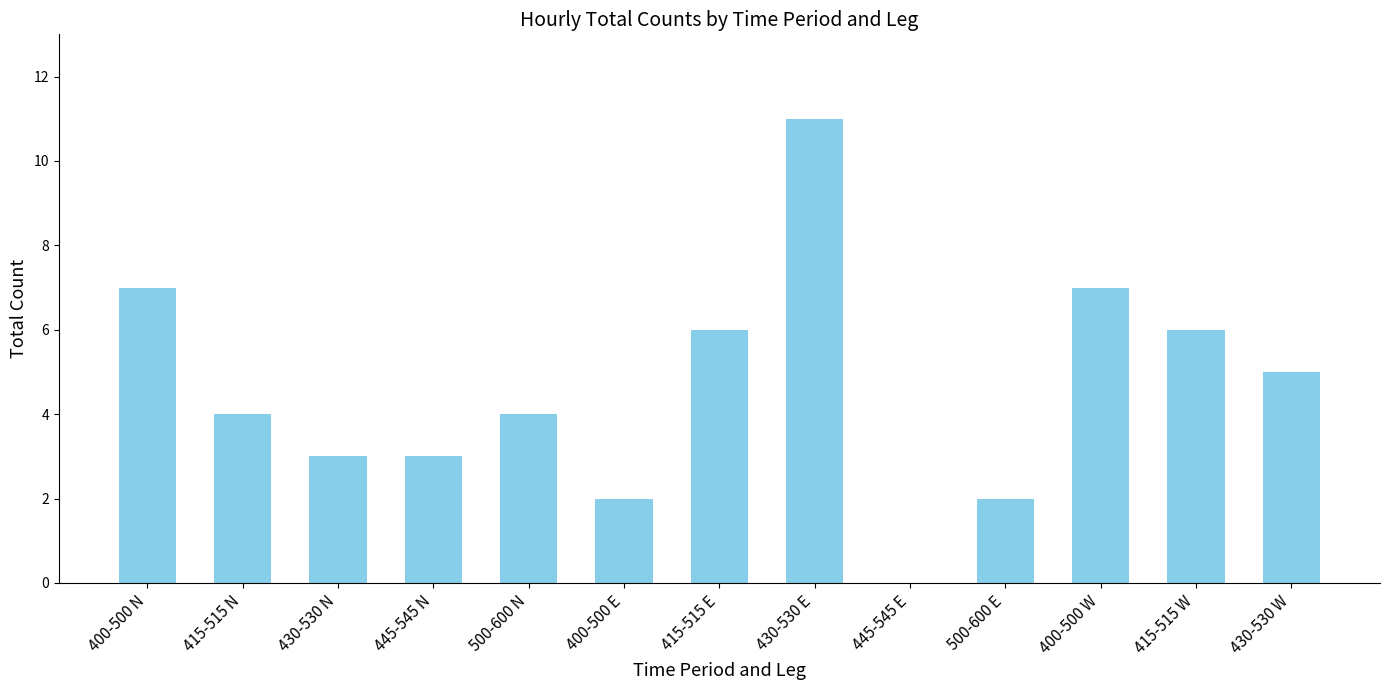

Which category has the highest value across all series?

430-530 E